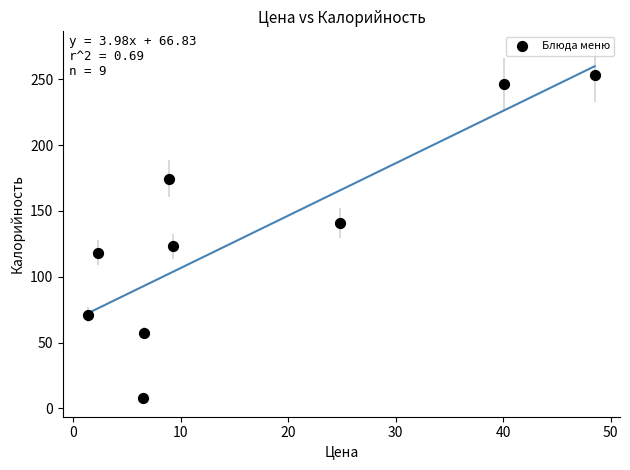

What Y value in the scatter plot is closest to 130?

123.0